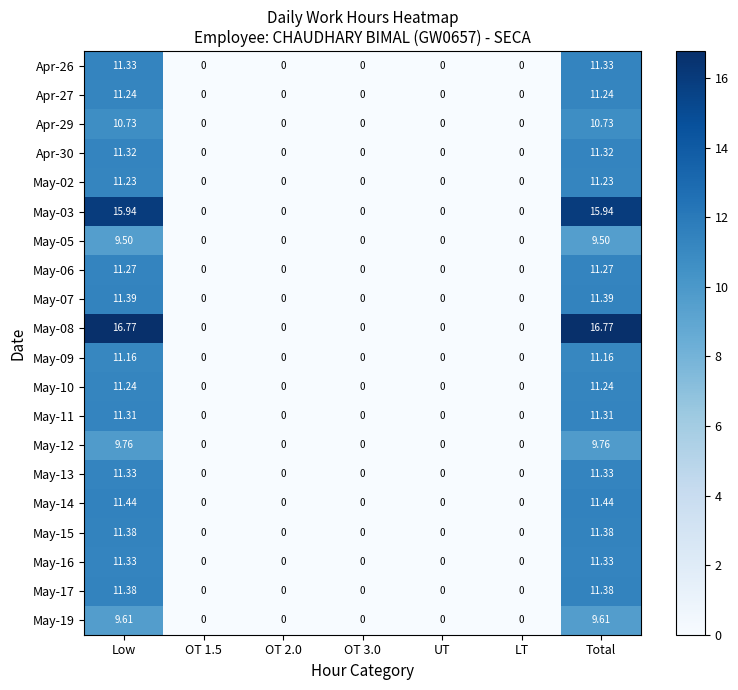

Is the value of May-07 at OT 3.0 greater than the value of May-12 at Total?

No